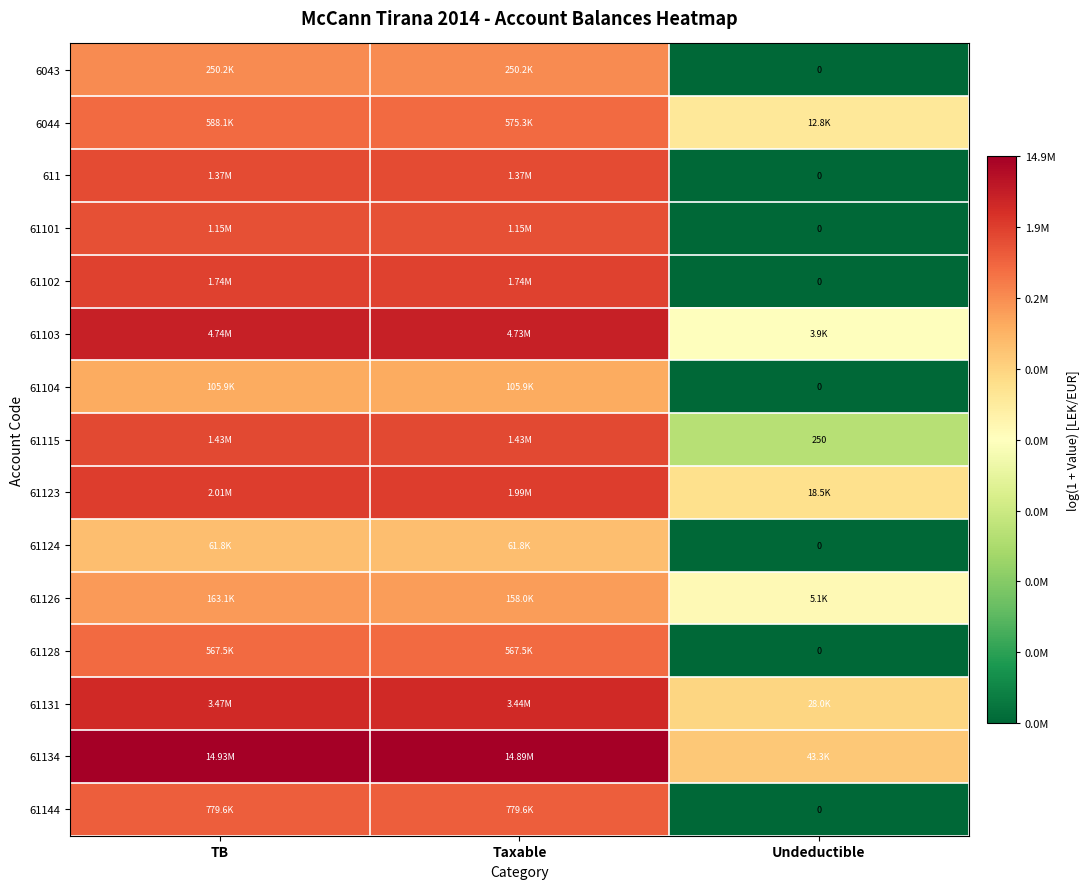

At which category does the chart reach its minimum across all series?

Undeductible